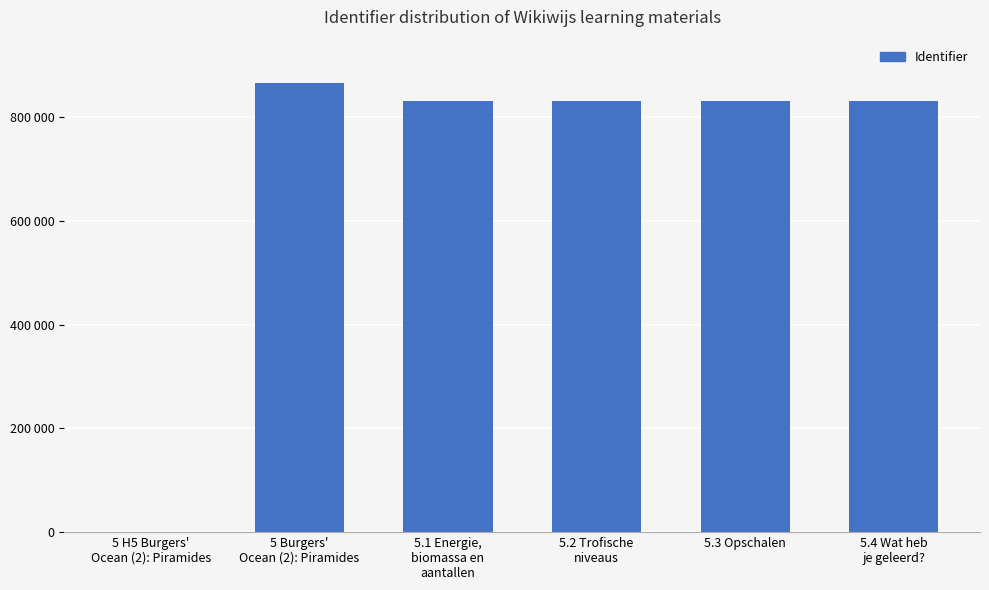

True or false: the data shows 832413 at 5.1 Energie,
biomassa en
aantallen.

True